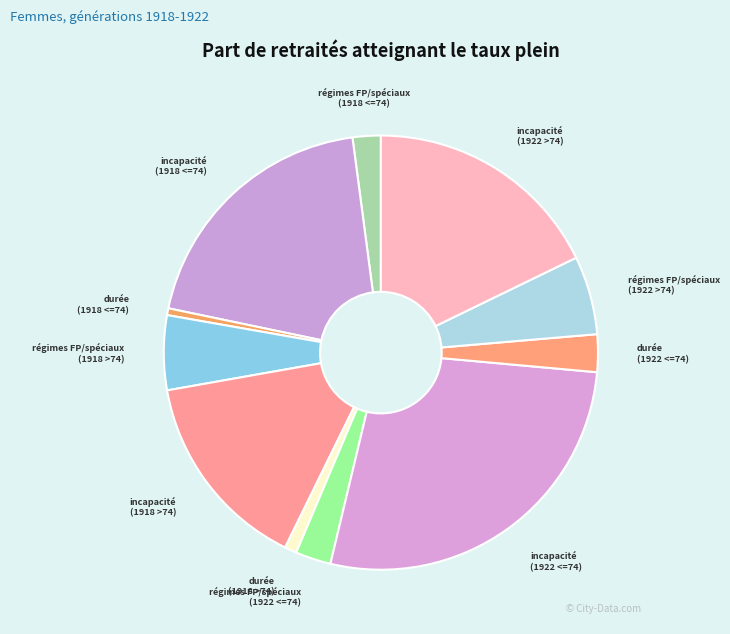

Is the sum of régimes FP/spéciaux (1922 <=74) and incapacité (1922 >74) greater than half?

No